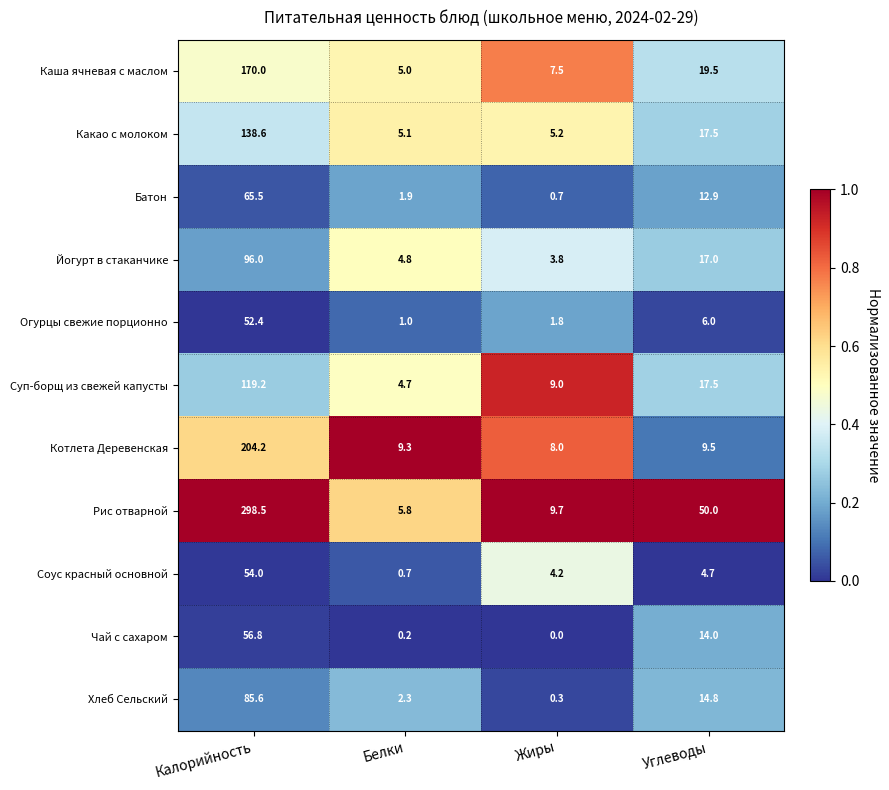

Is it true that Соус красный основной equals 0.7 at Белки?

True